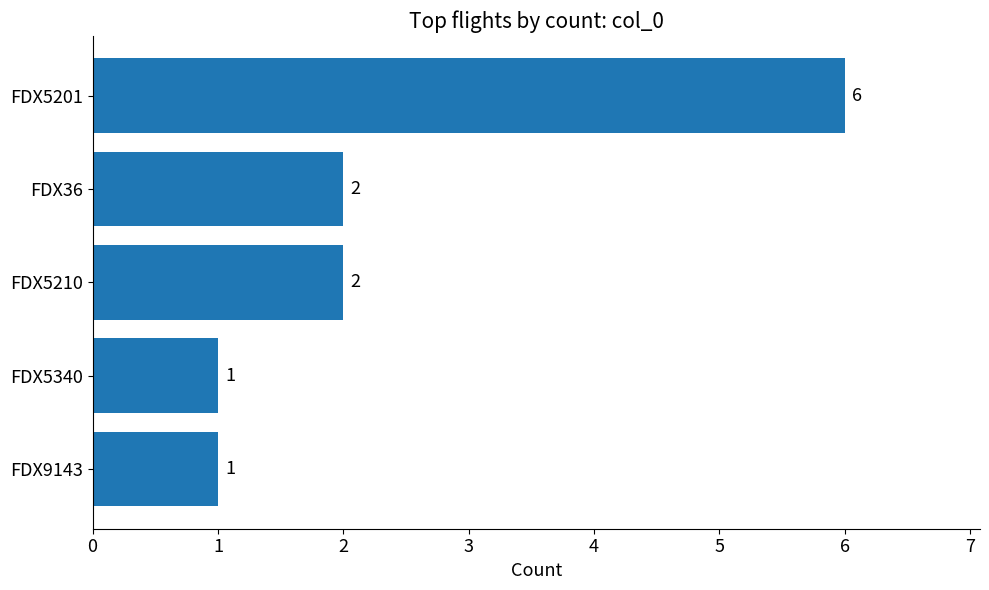

What is the ratio of the value at FDX36 to the value at FDX5201?

0.3